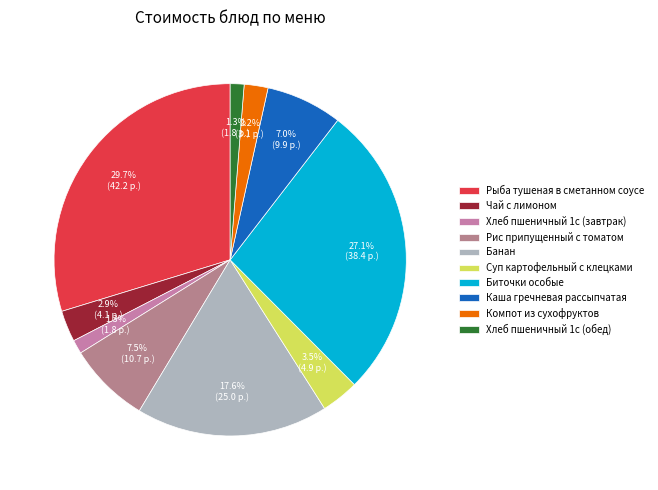

Rank the categories by value from lowest to highest.

Хлеб пшеничный 1с (завтрак), Хлеб пшеничный 1с (обед), Компот из сухофруктов, Чай с лимоном, Суп картофельный с клецками, Каша гречневая рассыпчатая, Рис припущенный с томатом, Банан, Биточки особые, Рыба тушеная в сметанном соусе